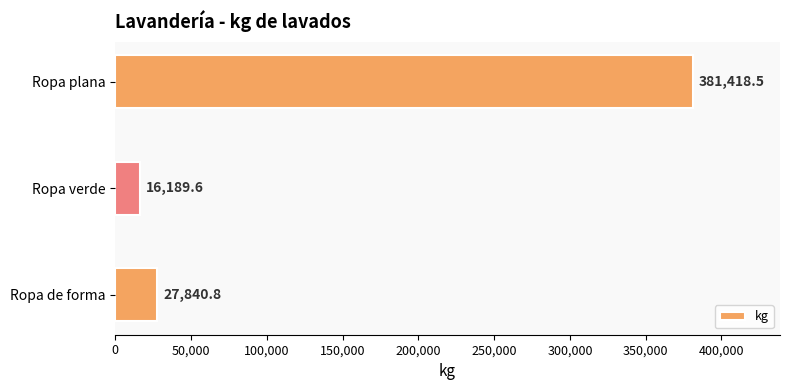

What is the smallest value displayed?

16189.6